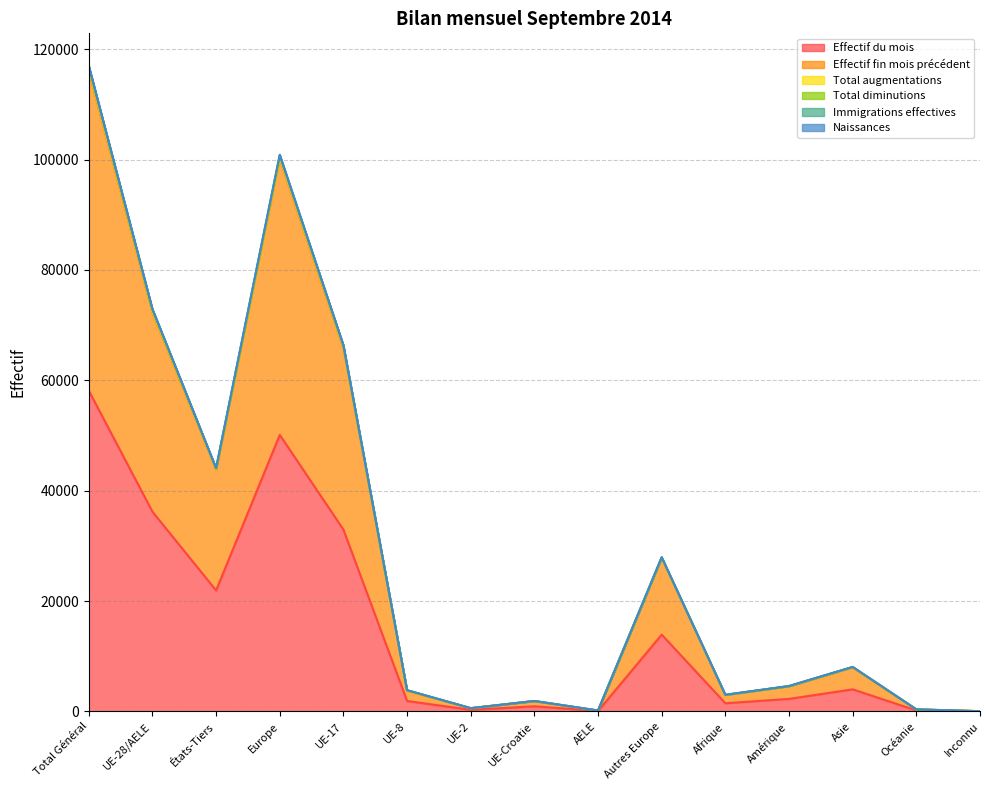

What is the label of the 15th point from the left?

Inconnu